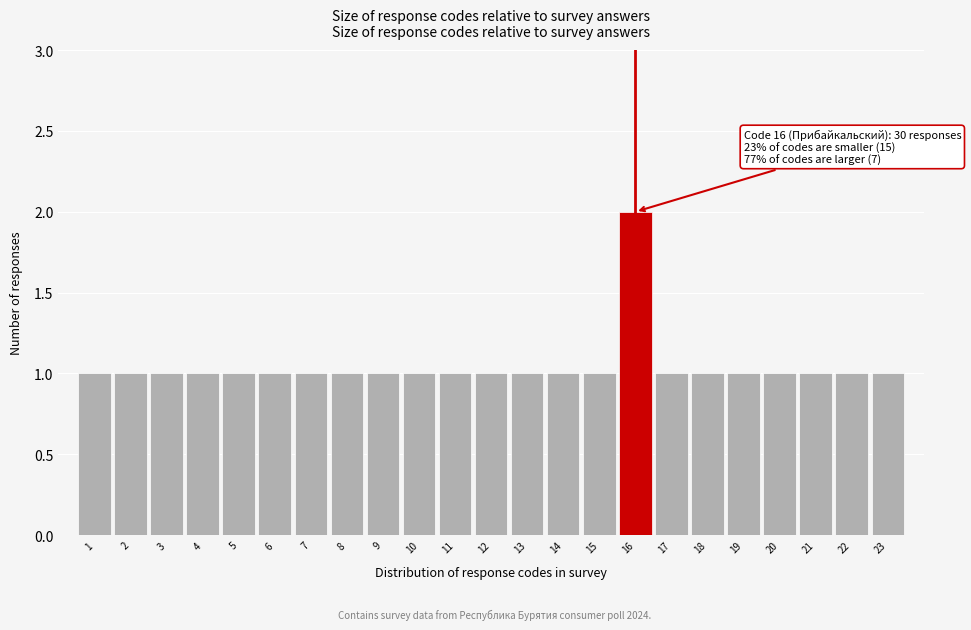

Reading left to right, what are all the values shown in this chart?

1=1	2=1	3=1	4=1	5=1	6=1	7=1	8=1	9=1	10=1	11=1	12=1	13=1	14=1	15=1	16=2	17=1	18=1	19=1	20=1	21=1	22=1	23=1